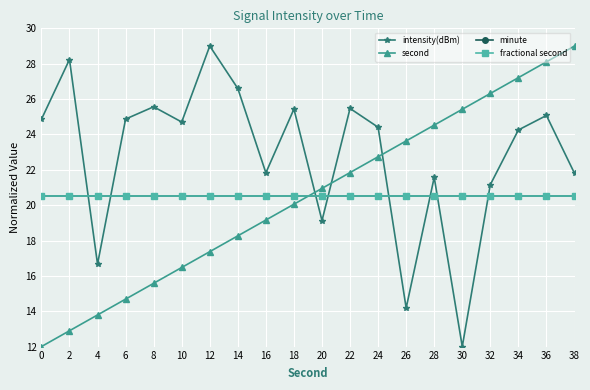

The value of minute at 38 is 30.2. True or false?

False